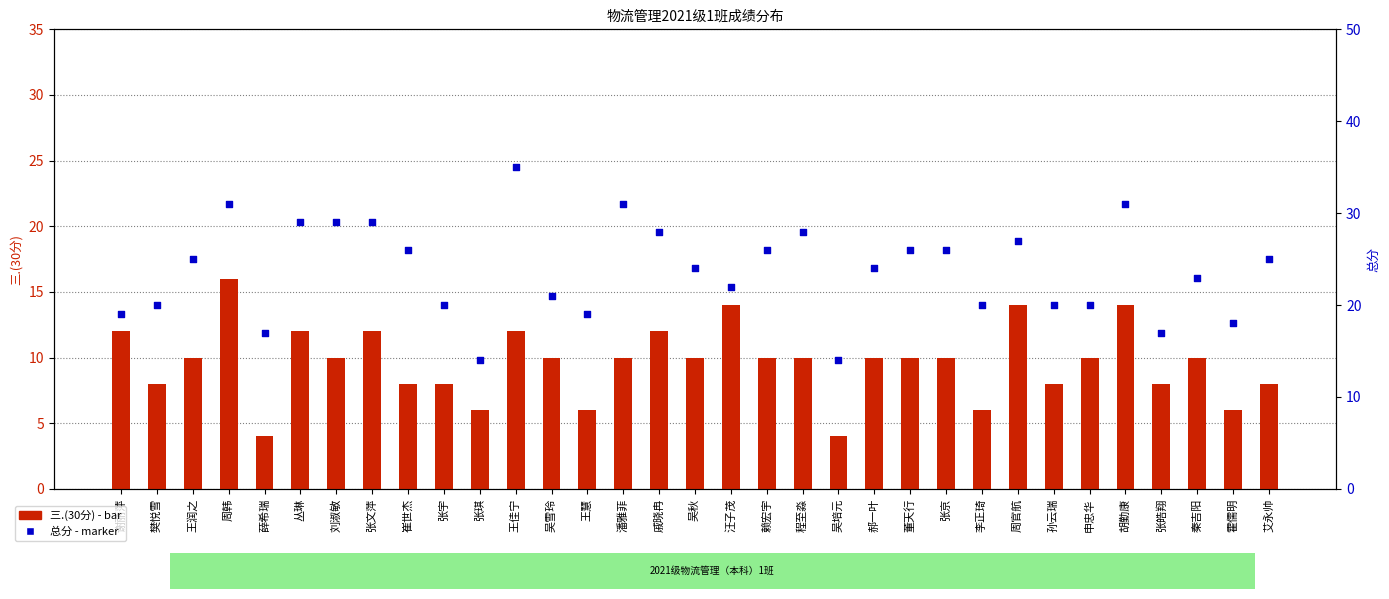

At which category is the sum across all series the highest?

周韩